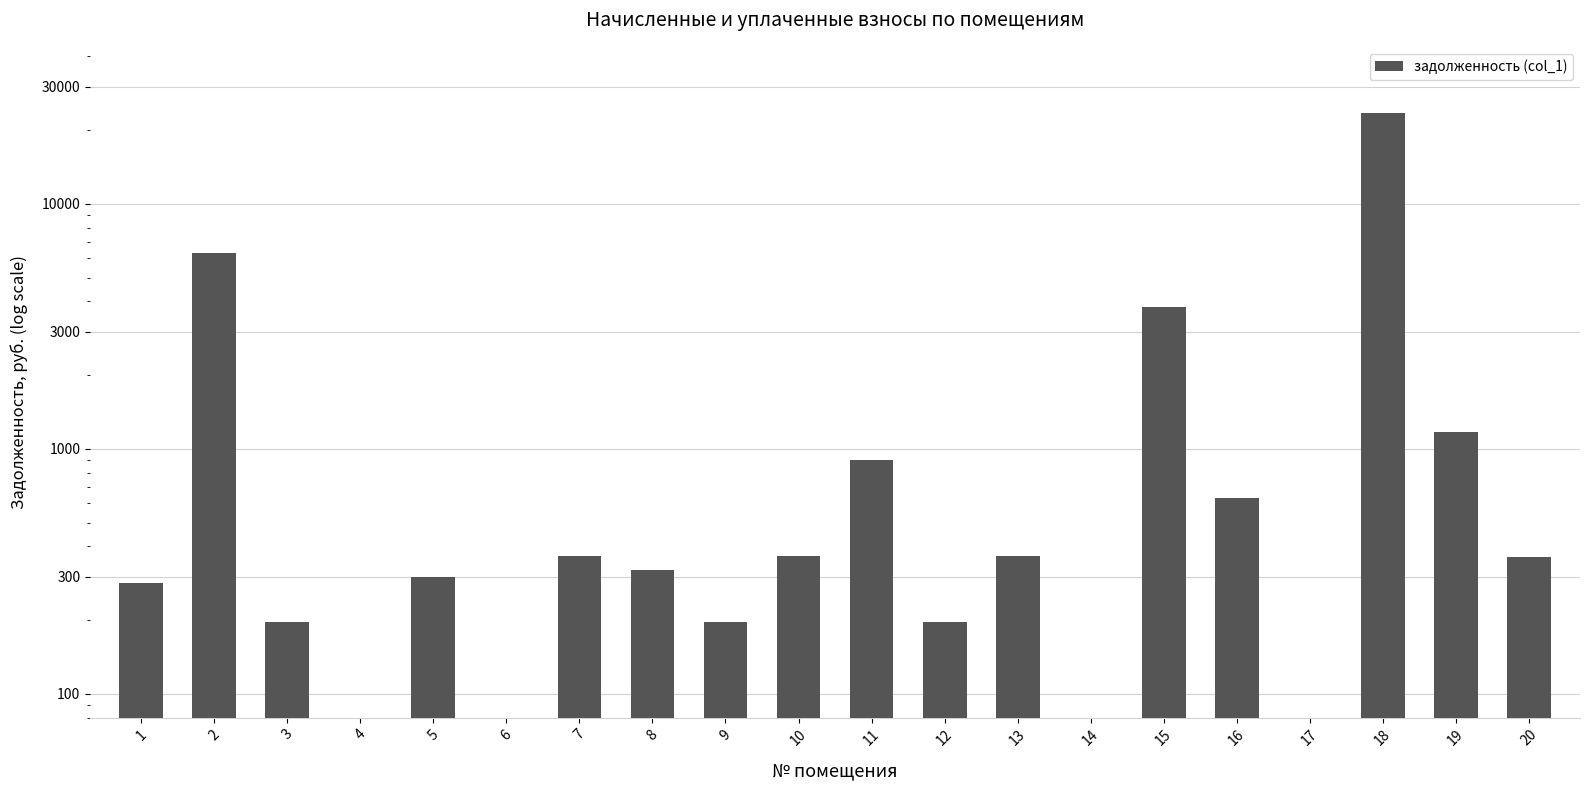

How many series are shown in this chart?

1